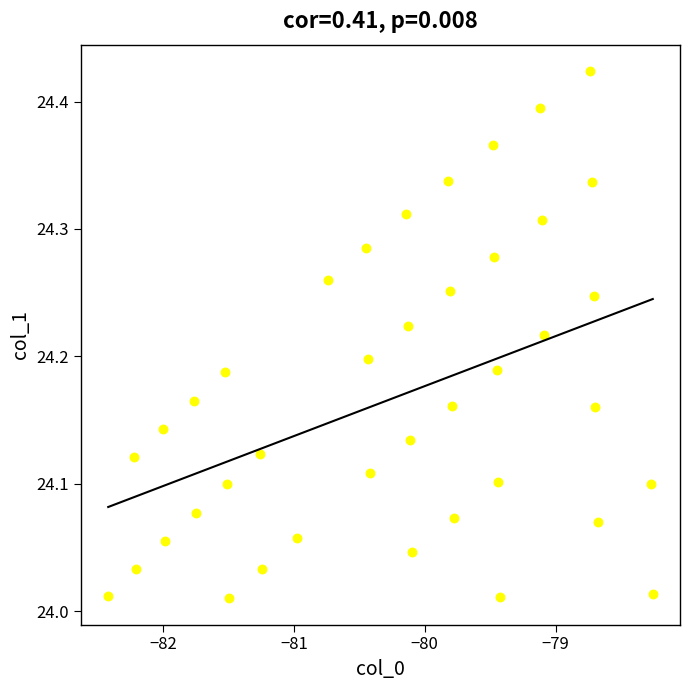

What is the range of X values (max minus min)?

4.2